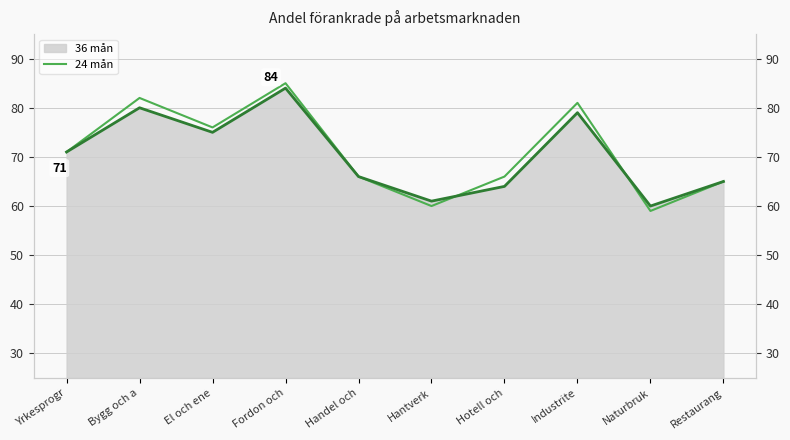

True or false: the data has more than 0 interior local peaks.

True